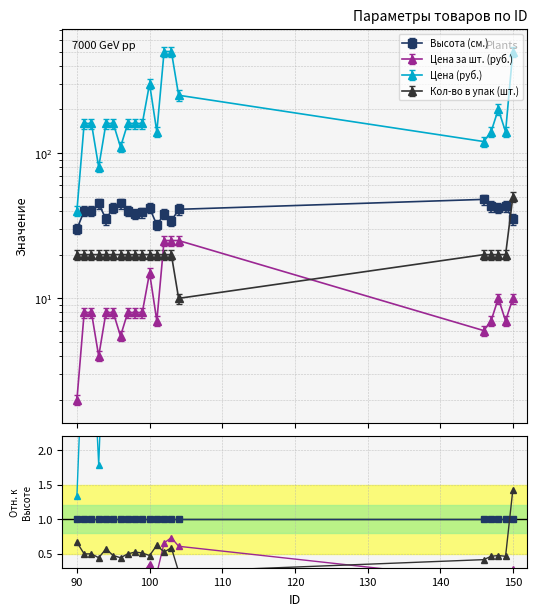

True or false: Цена (руб.) and Кол-во в упак (шт.) intersect in this chart.

False